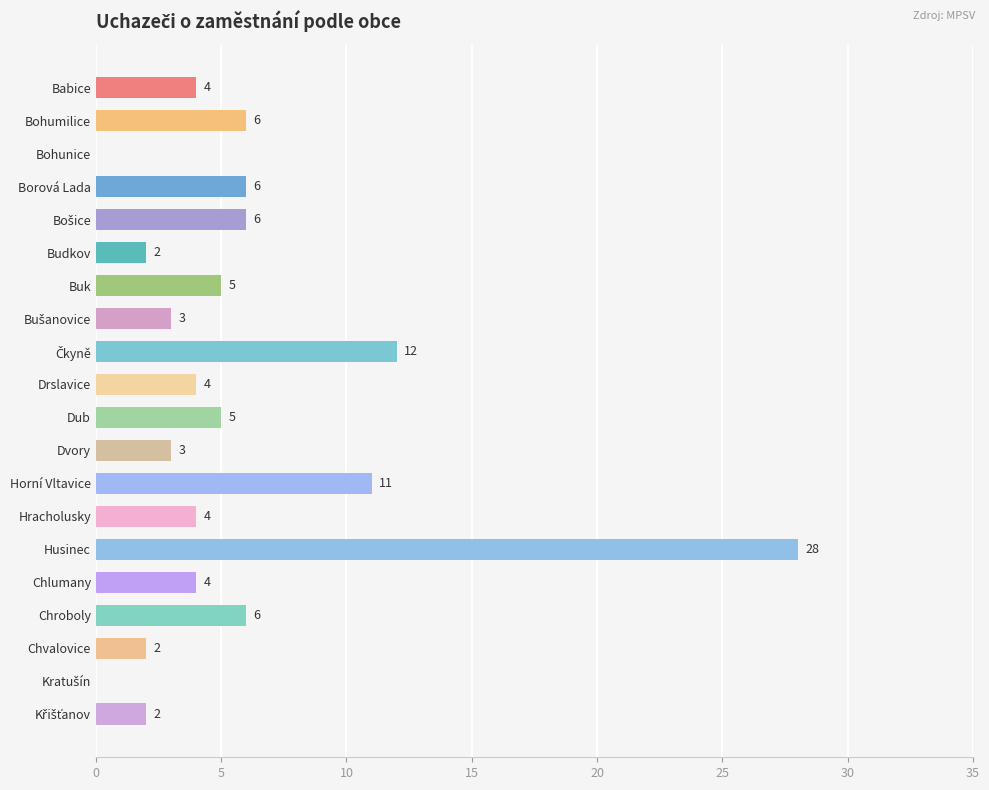

The chart shows a value of 10 at Bohumilice. True or false?

False